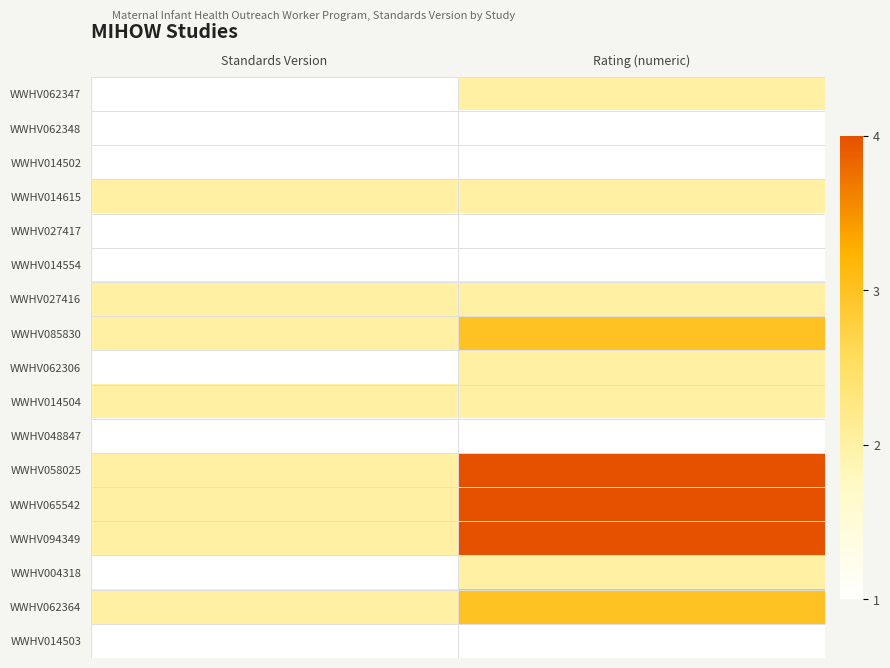

How many categories are shown in the chart?

2